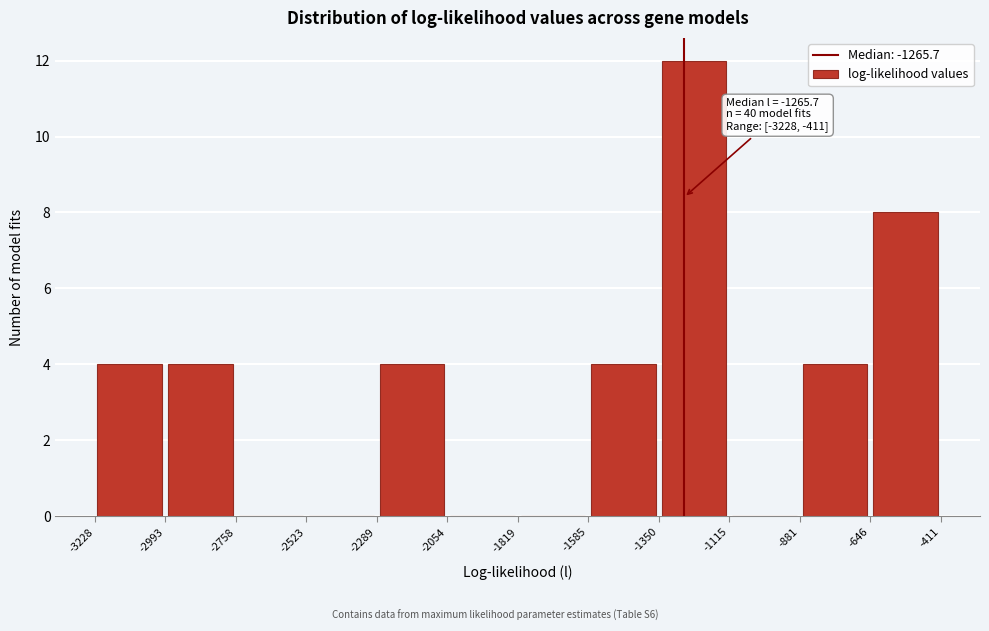

Over which range of the x-axis is the bar tallest?

-1350 to -1115